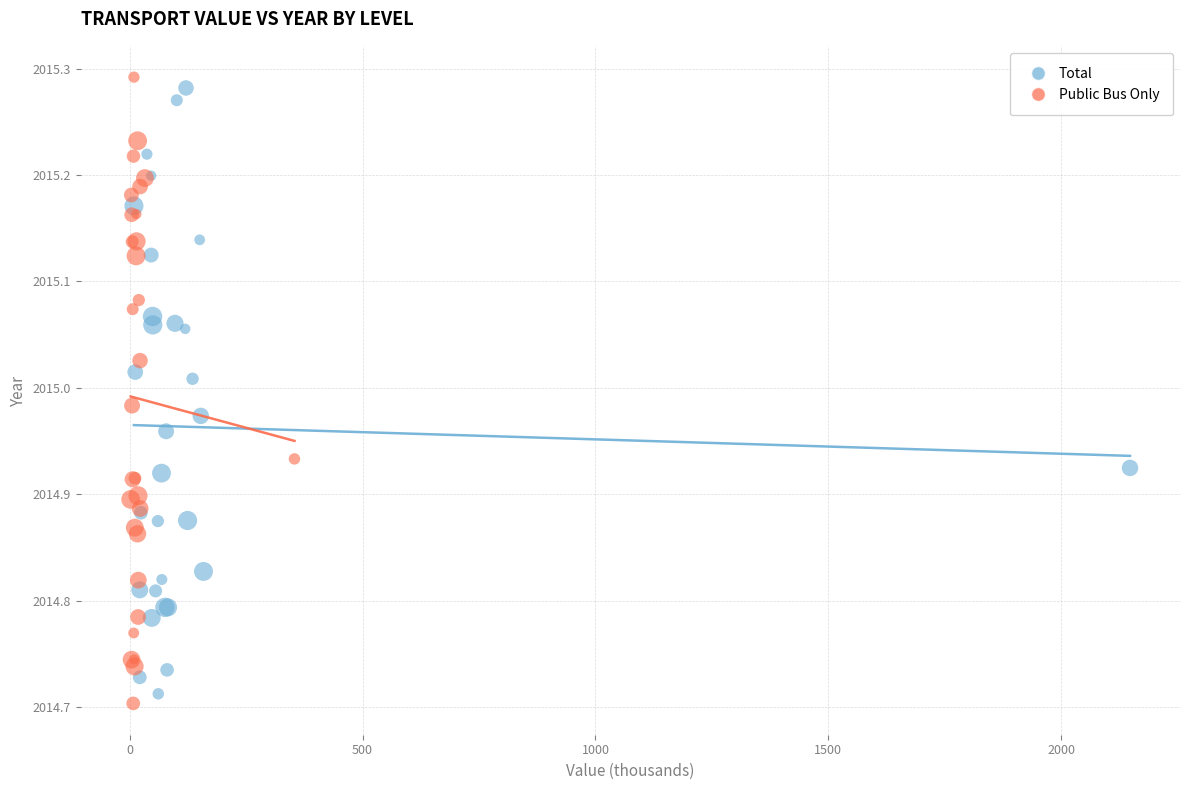

Which series reaches the minimum Y coordinate?

Public Bus Only